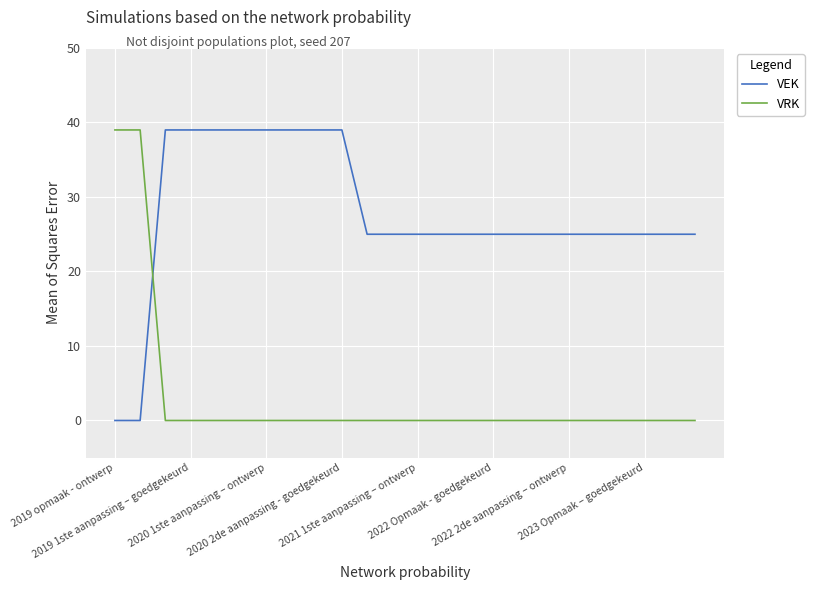

What is the sum of all VEK values?

662